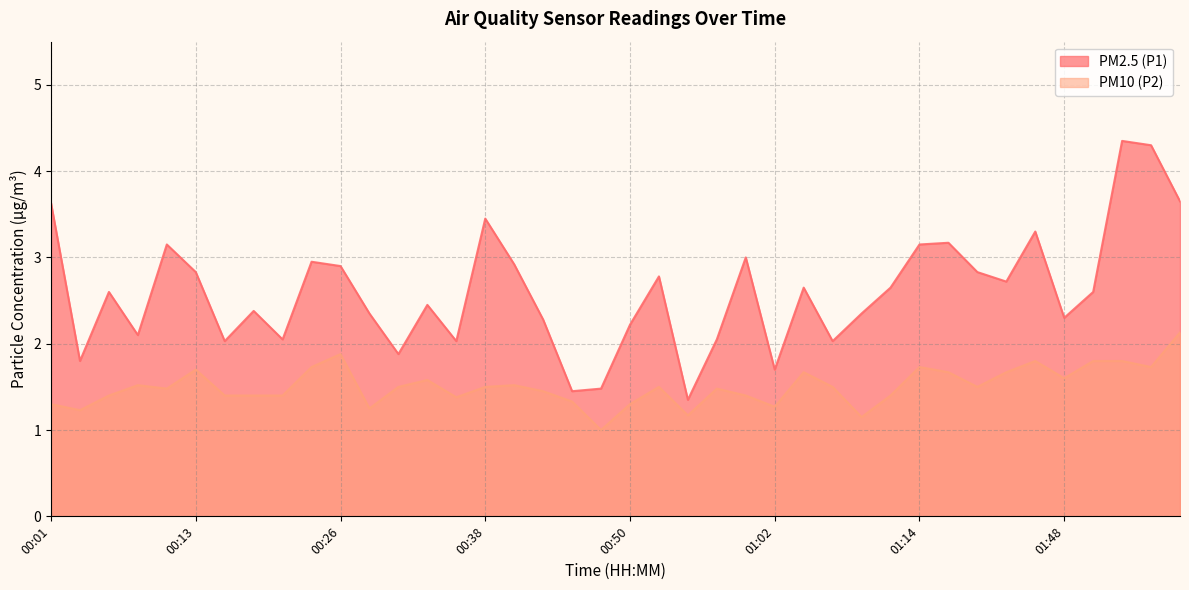

What is the difference between the second highest and minimum values in the PM10 (P2) series?

0.9